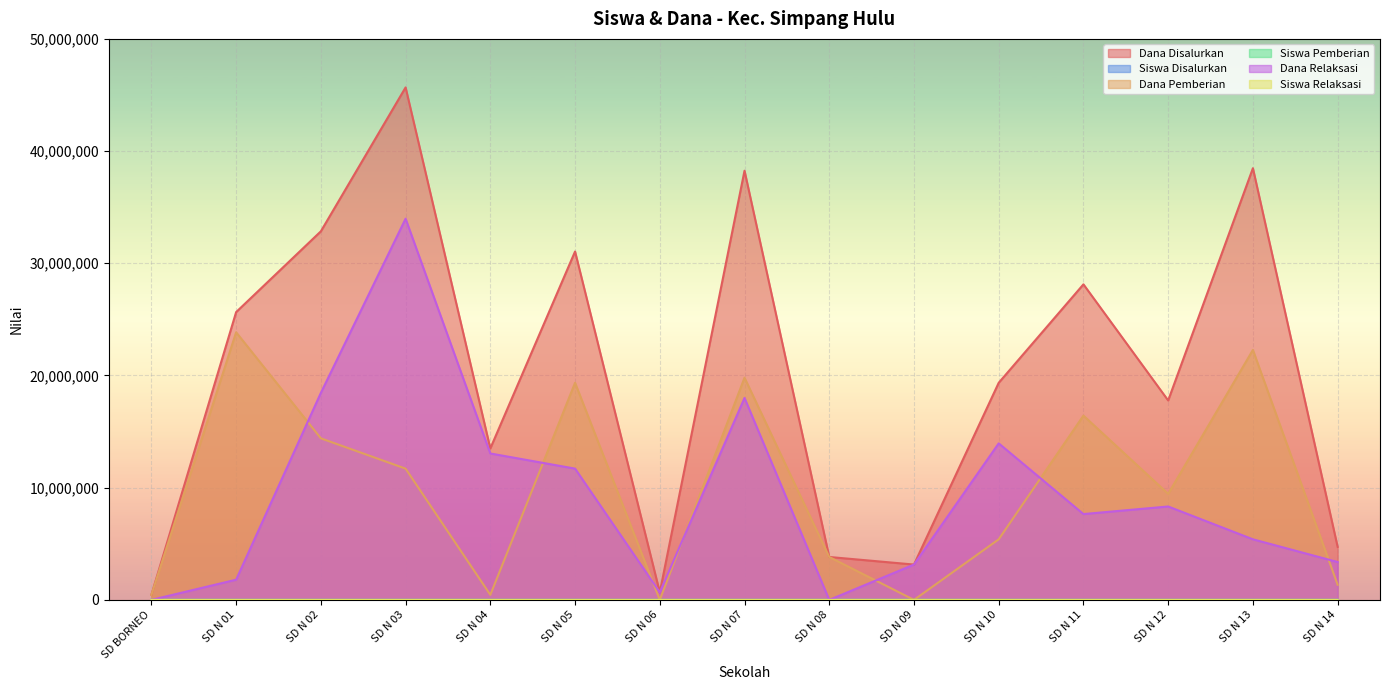

What is the difference between the highest and lowest values at SD N 14?

4724997